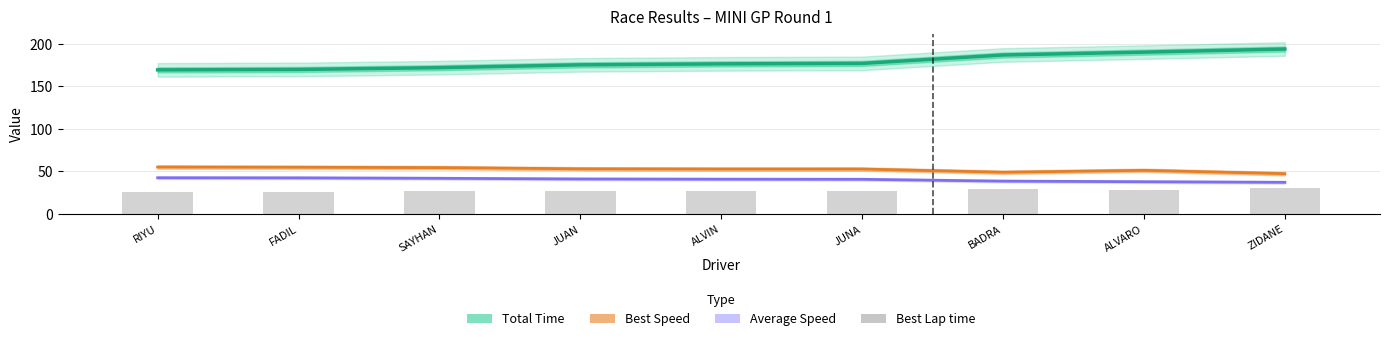

Which has a higher value, ALVARO or FADIL?

ALVARO